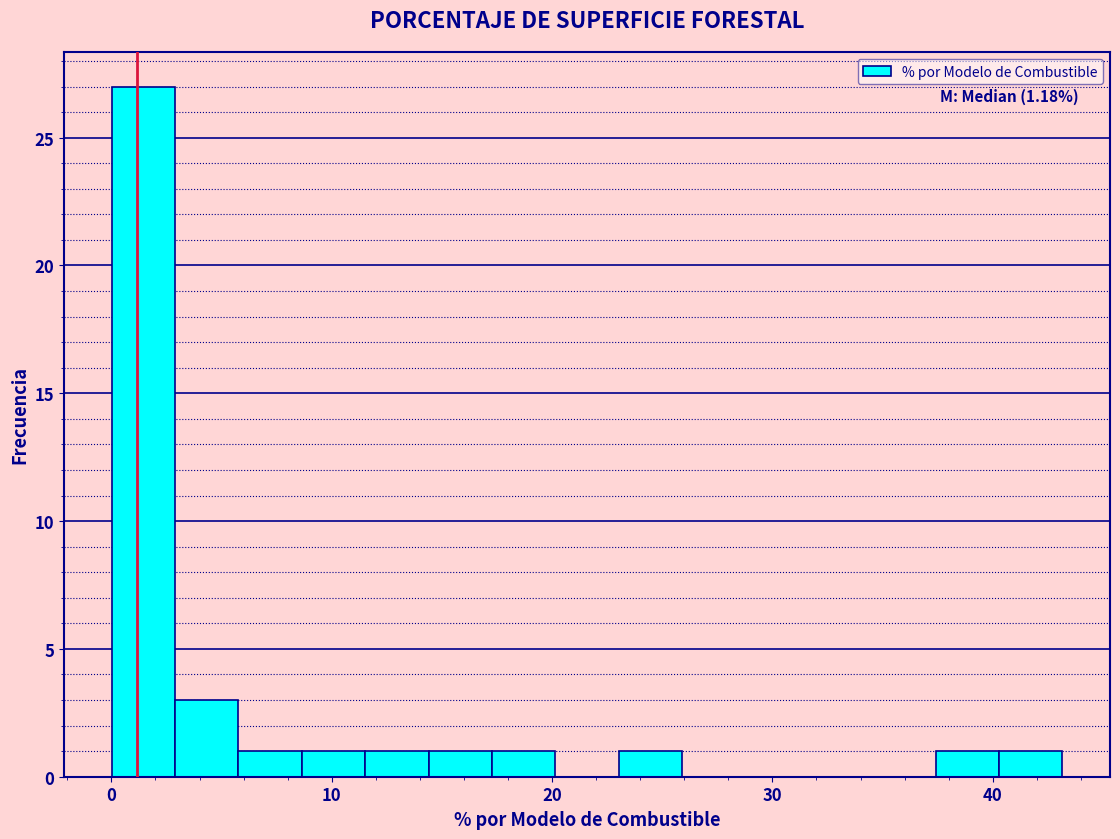

Read against the x-axis, roughly where is the centre of the tallest bar?

1